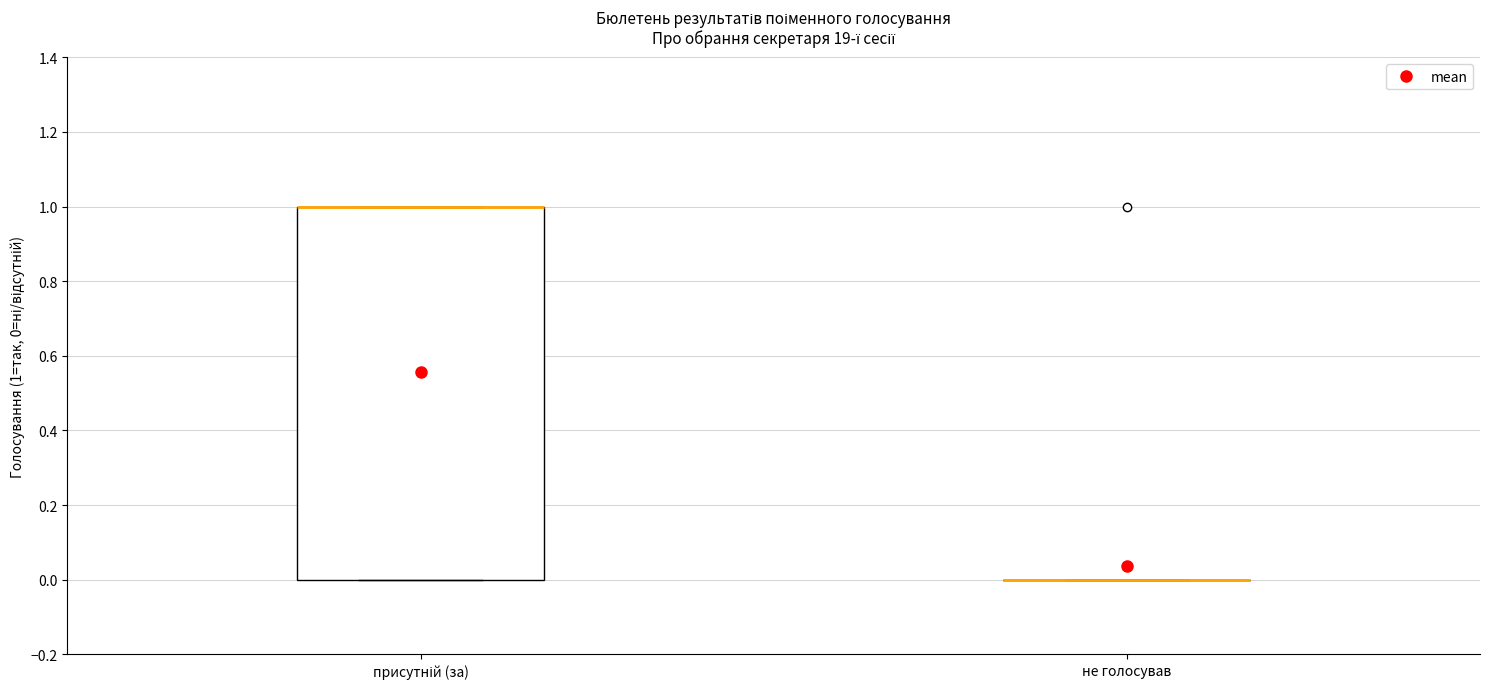

Where is the upper edge of the box for присутній (за) on the y-axis? The values are not printed on the chart, so give them approximately, as read against the axis.

1